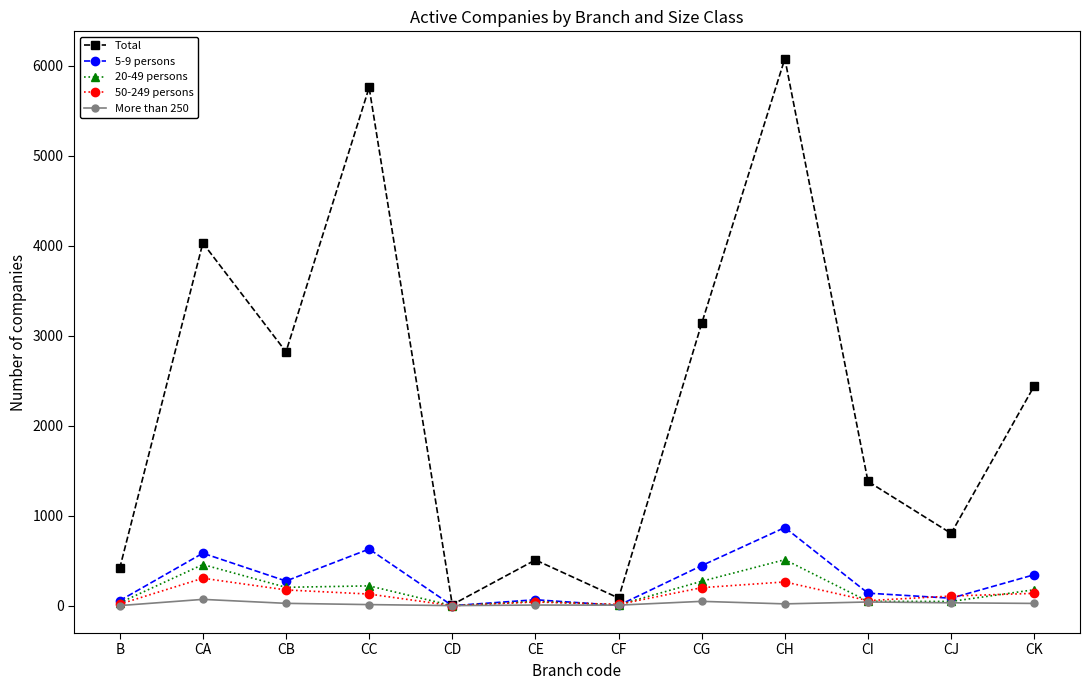

Which label corresponds to the largest value in the chart?

CH